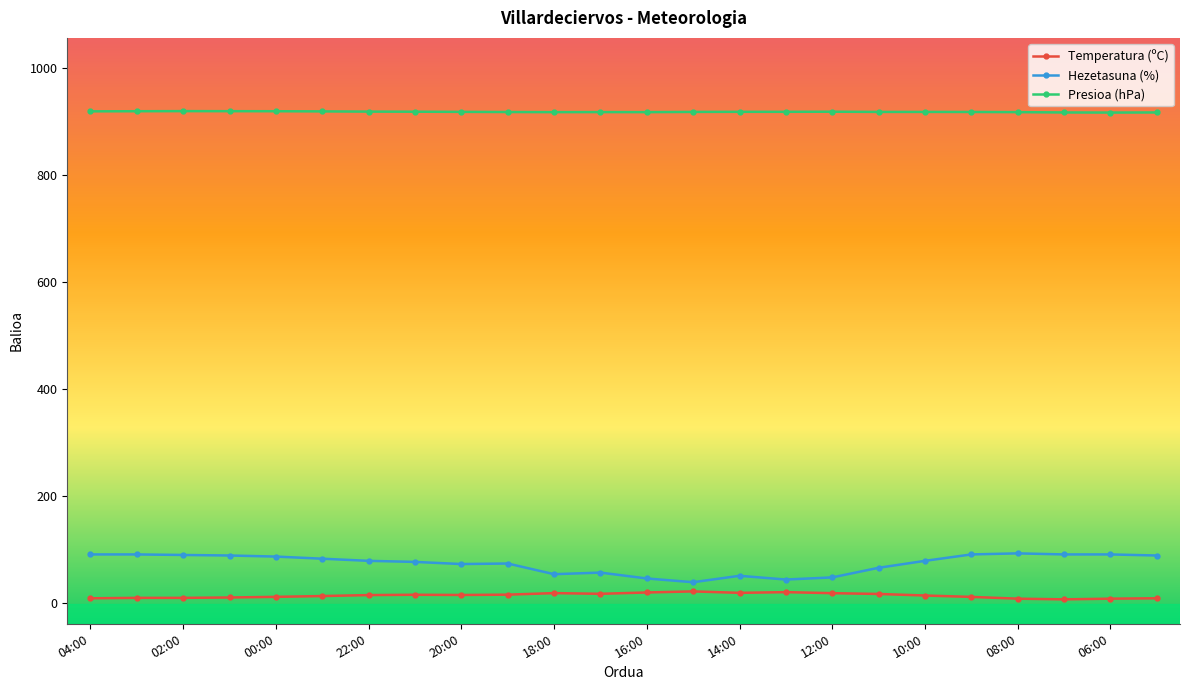

Rank the series by their maximum value, from highest to lowest.

Presioa (hPa), Hezetasuna (%), Temperatura (ºC)